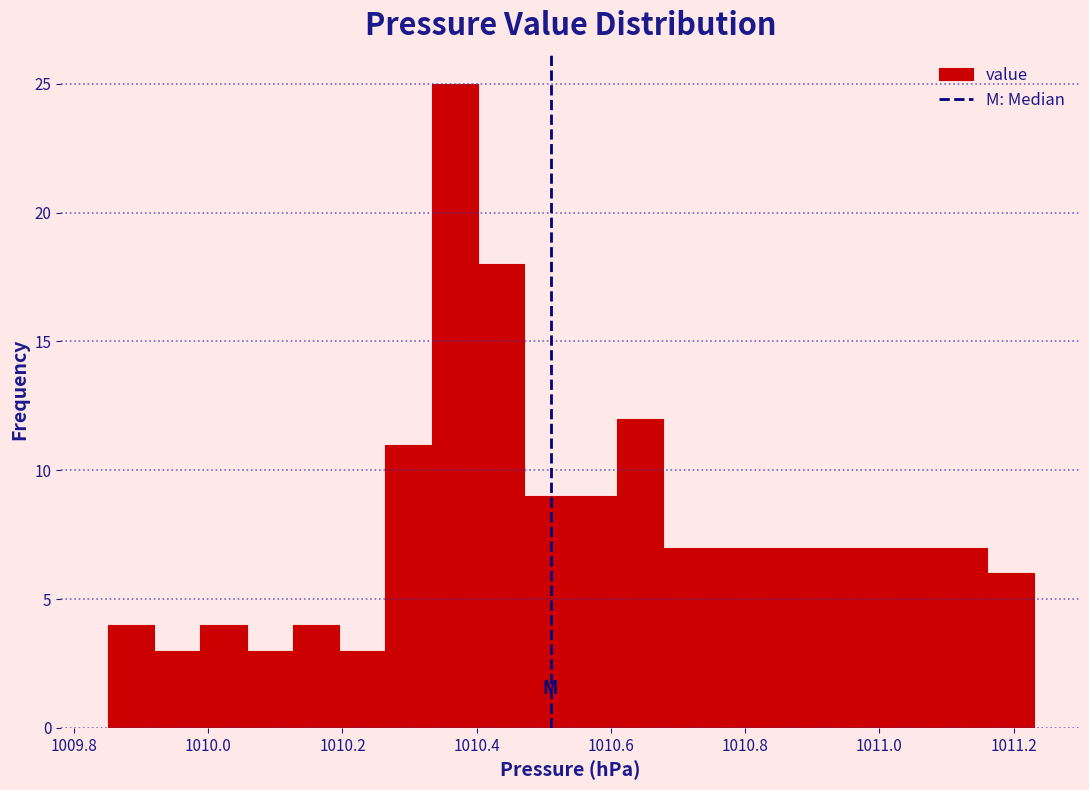

Read against the x-axis, roughly where is the centre of the tallest bar?

1010.36